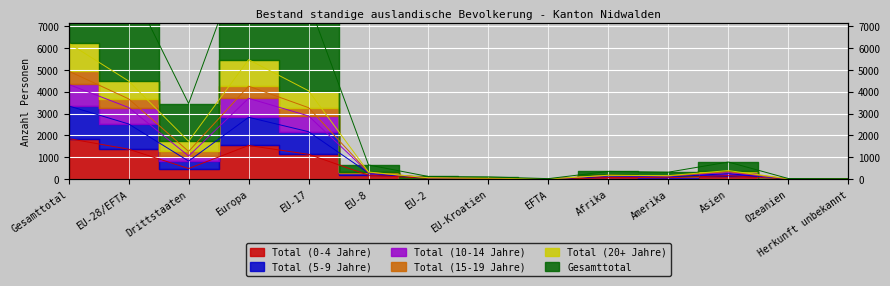

What is the lowest value of the Total (5-9 Jahre) series?

2